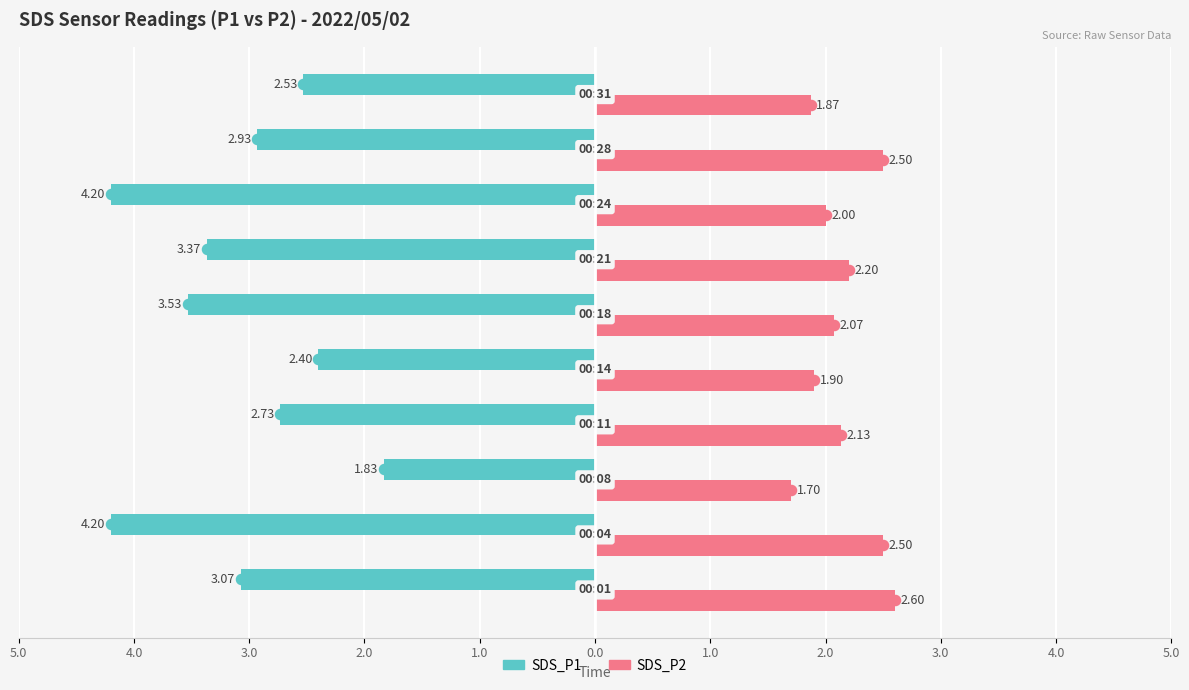

What are all the series names shown in the legend?

SDS_P1, SDS_P2